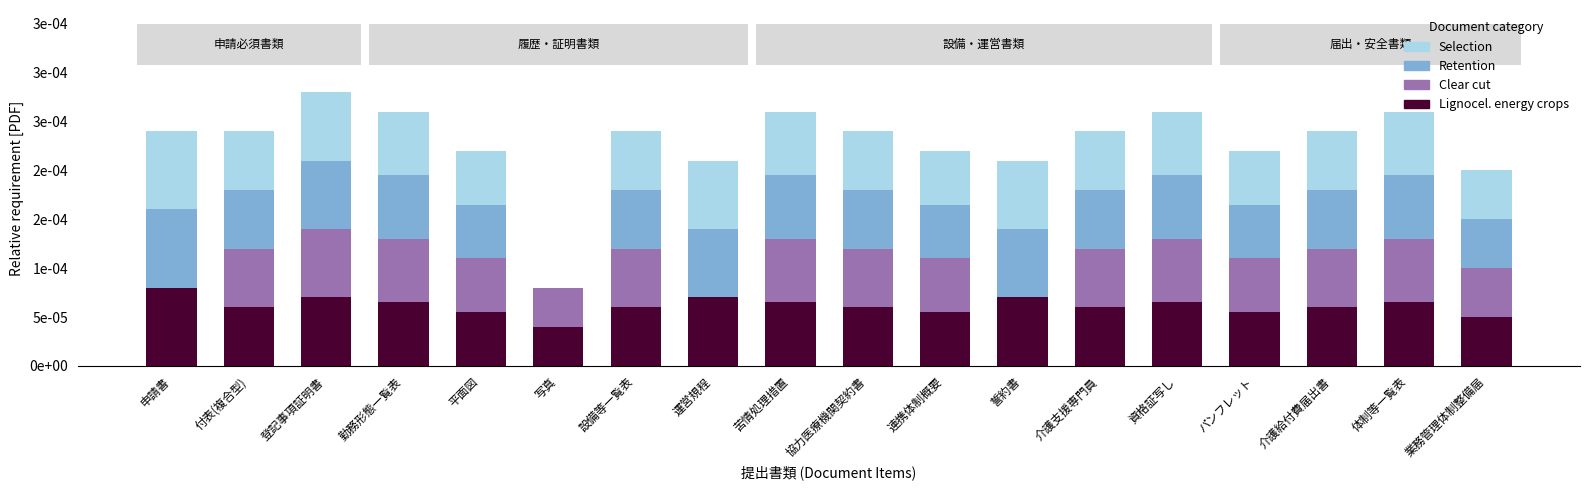

Are the bars grouped side by side (vs. stacked)?

No